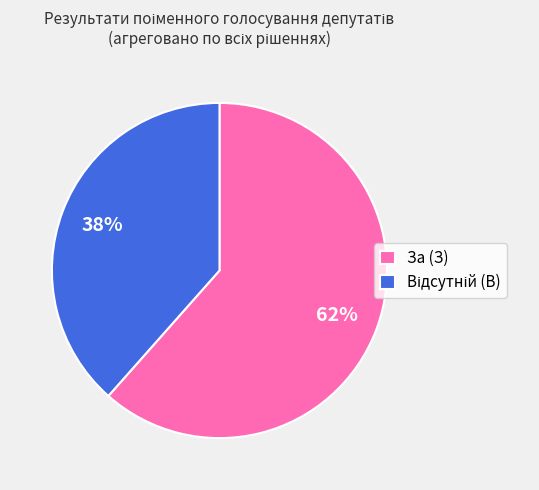

What percentage is the За (З) slice, to the nearest percent?

62%